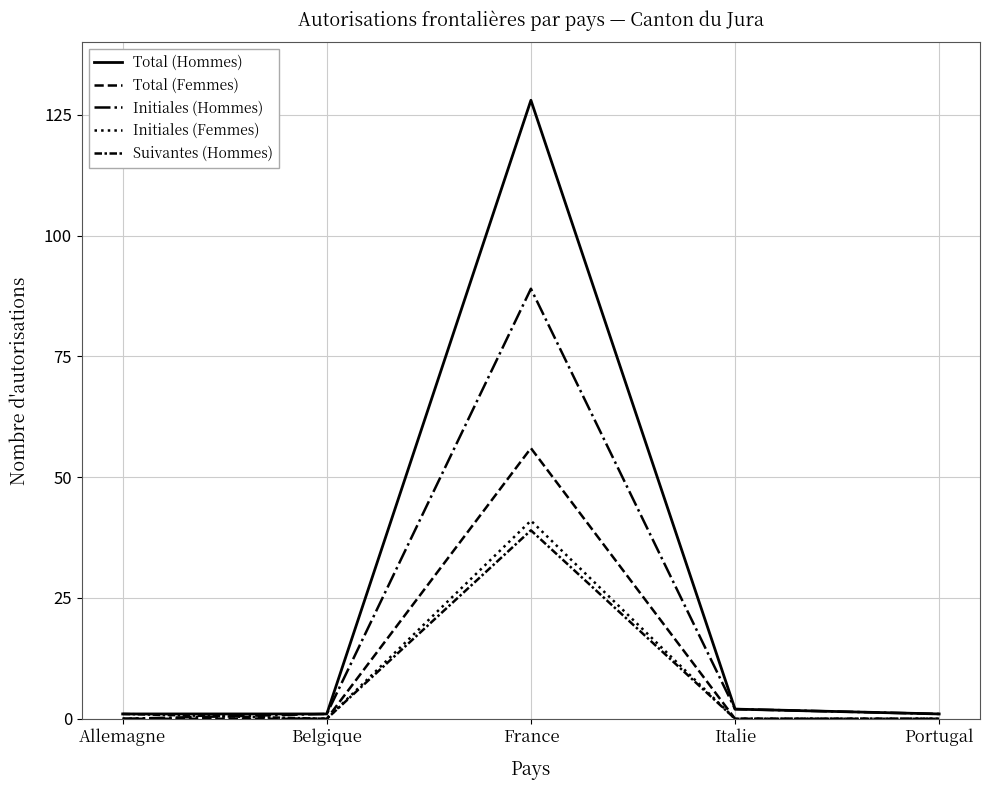

In Total (Hommes), how many points are higher than both neighbors (excluding endpoints)?

1